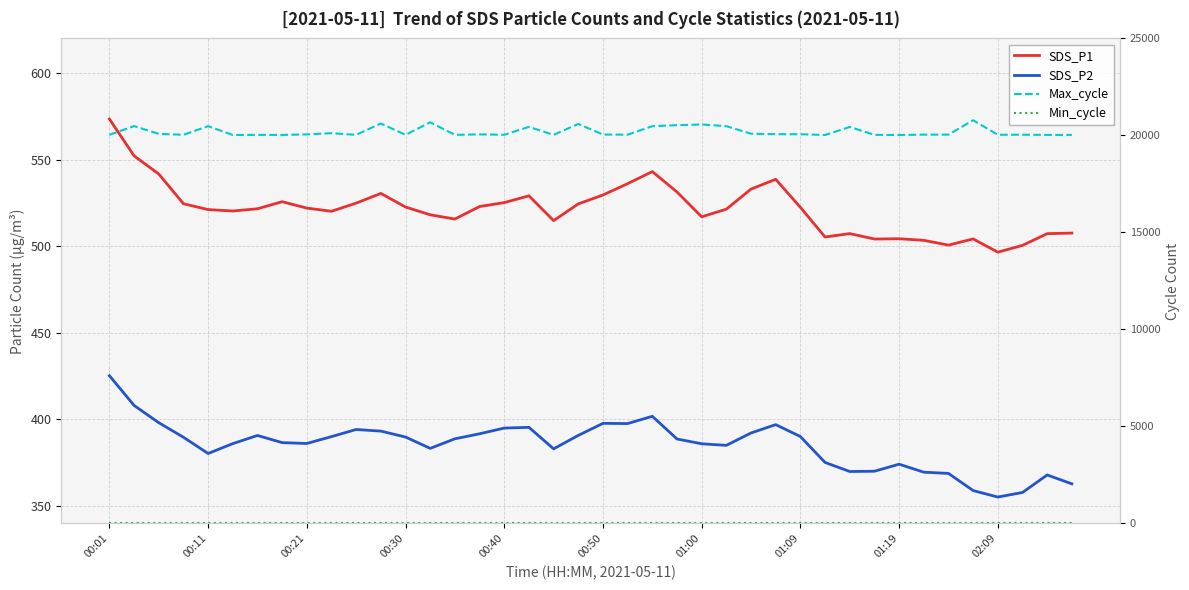

The value of SDS_P2 at 22 is 560.8. True or false?

False